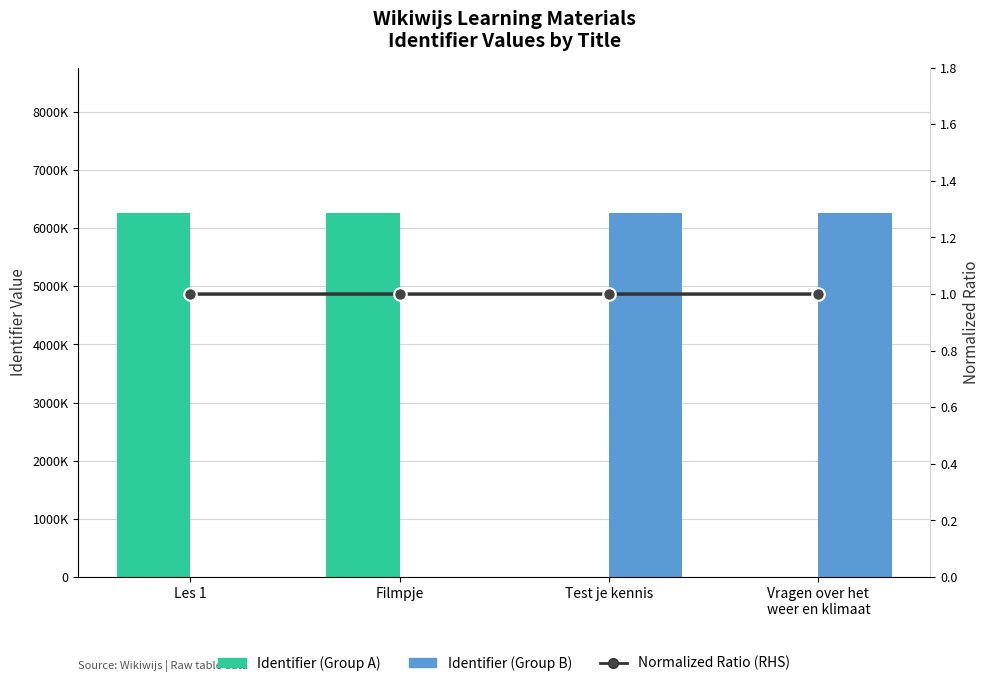

Reading right to left, extract all data points from this chart.

Identifier (Group A): Vragen over het
weer en klimaat=0.0	Test je kennis=0.0	Filmpje=6255898.0	Les 1=6255894.0
Identifier (Group B): Vragen over het
weer en klimaat=6255902.0	Test je kennis=6255901.0	Filmpje=0.0	Les 1=0.0
Normalized Ratio (RHS): Vragen over het
weer en klimaat=1.0	Test je kennis=1.0	Filmpje=1.0	Les 1=1.0